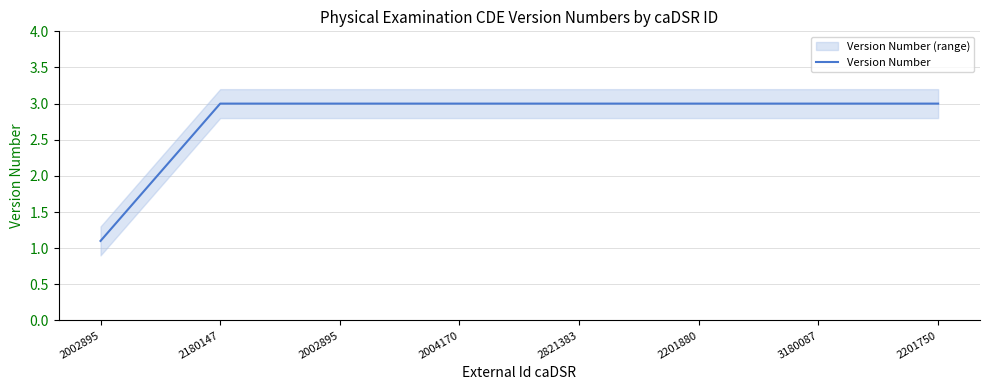

What is the sum of all values?

22.1